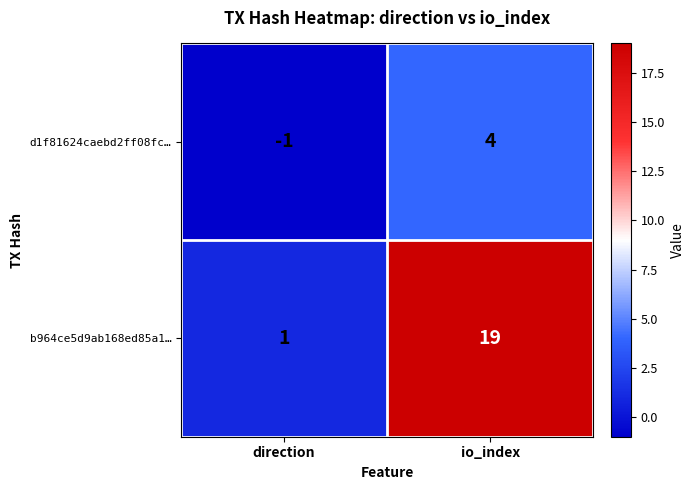

Where is d1f81624caebd2ff08fc… nearest to the value 1?

direction